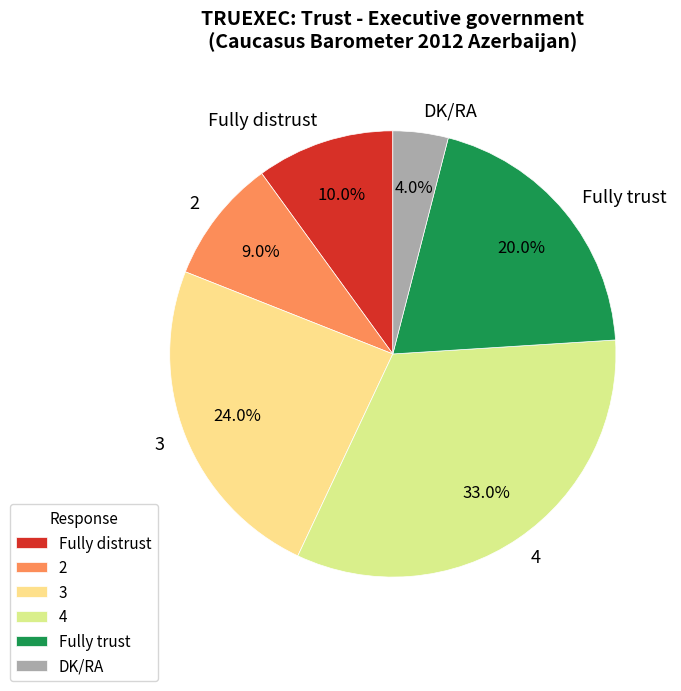

Is it true that Fully trust is 20% of the pie?

True